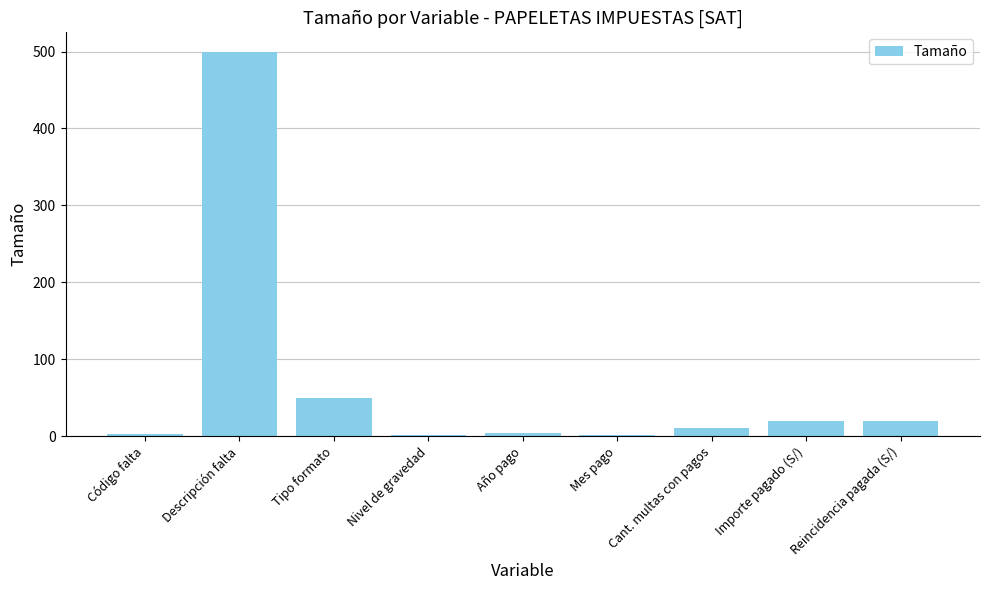

Which category has the highest value across all series?

Descripción falta